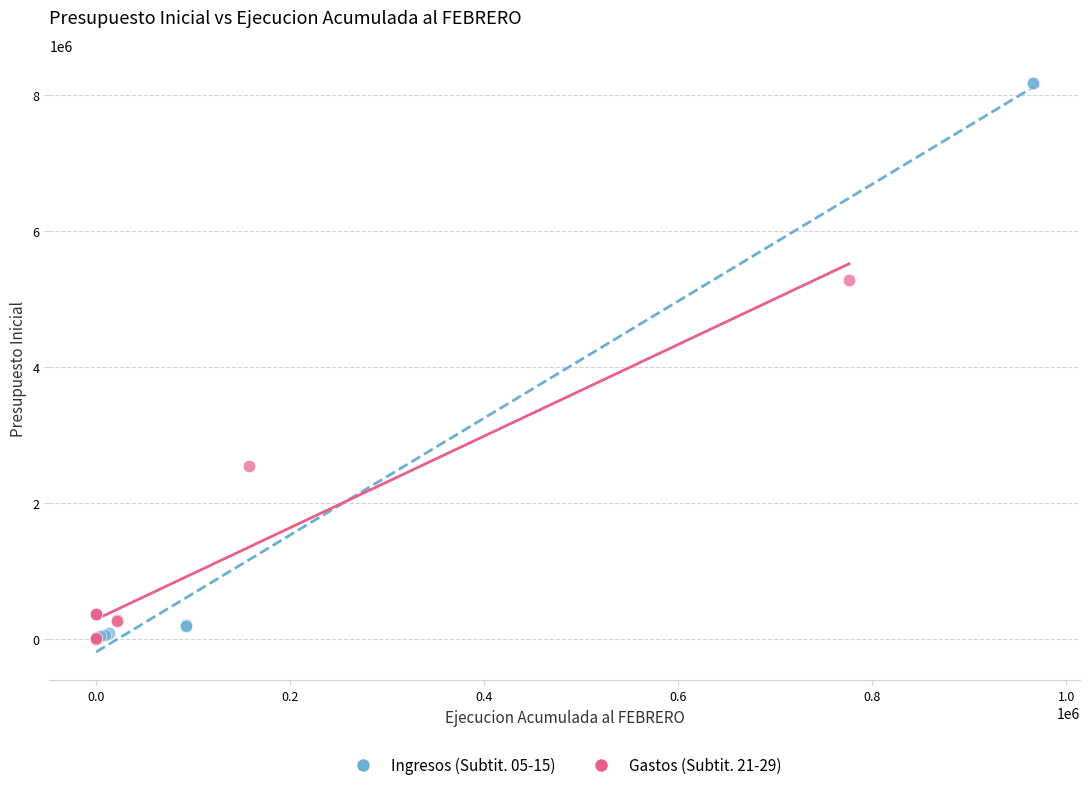

Which series has the widest spread of Y values?

Ingresos (Subtit. 05-15)